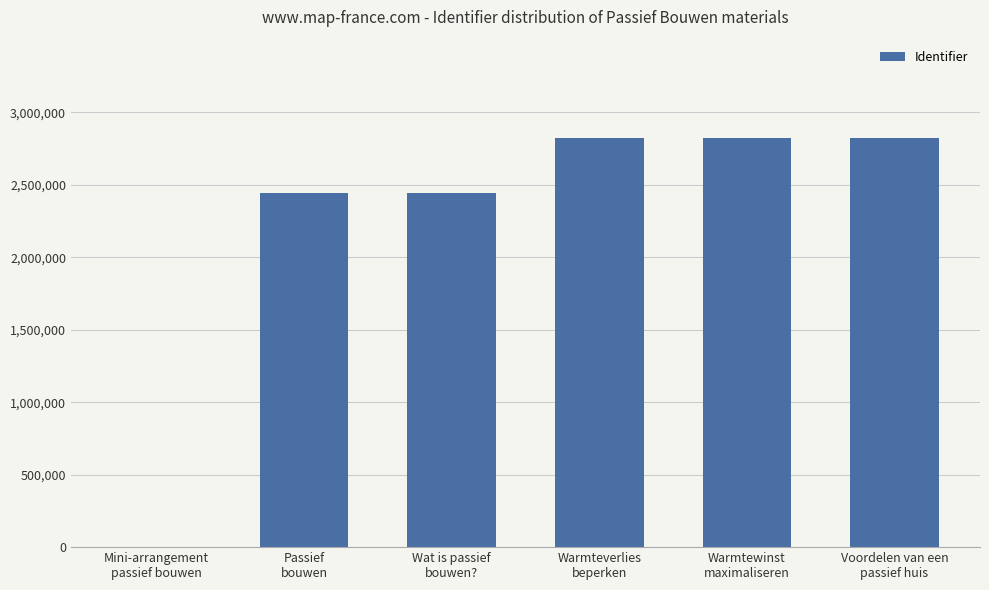

What is the value of the 5th bar from the left?

2821095